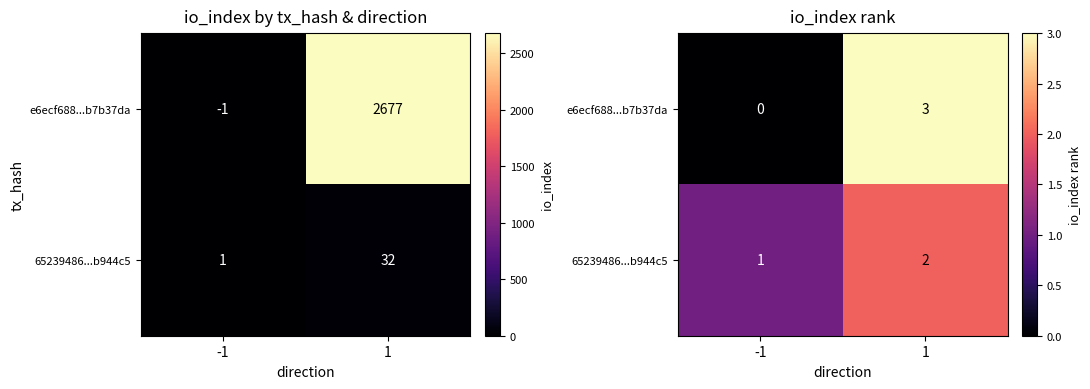

At which category is the sum across all series the highest?

1